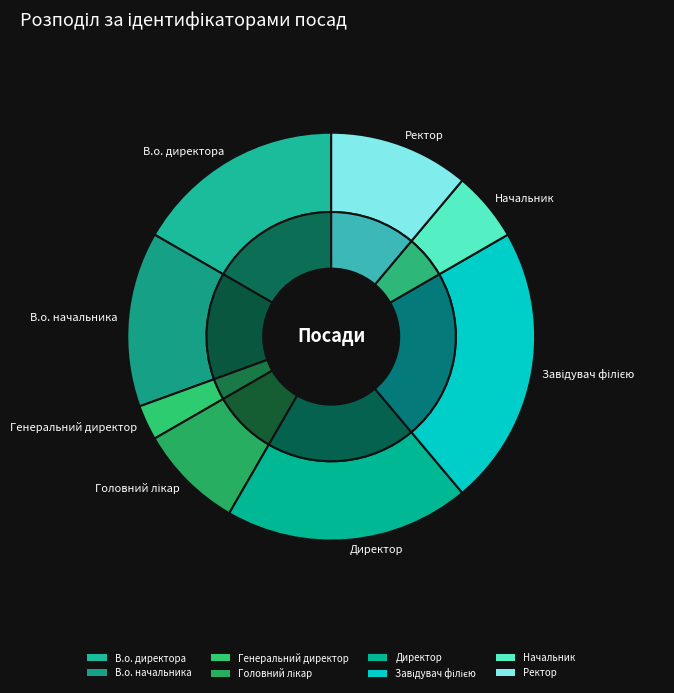

What portion of the pie excludes Генеральний директор?

97.2%